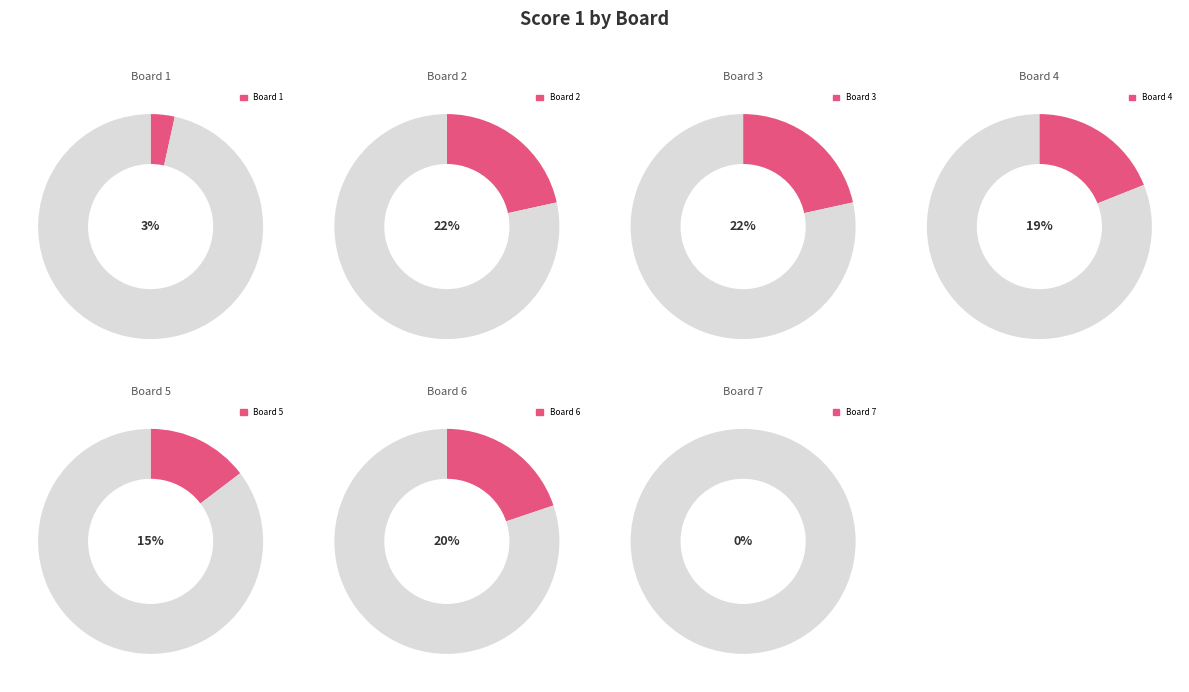

Do Board 4 and Board 3 together represent more than half of the pie?

No